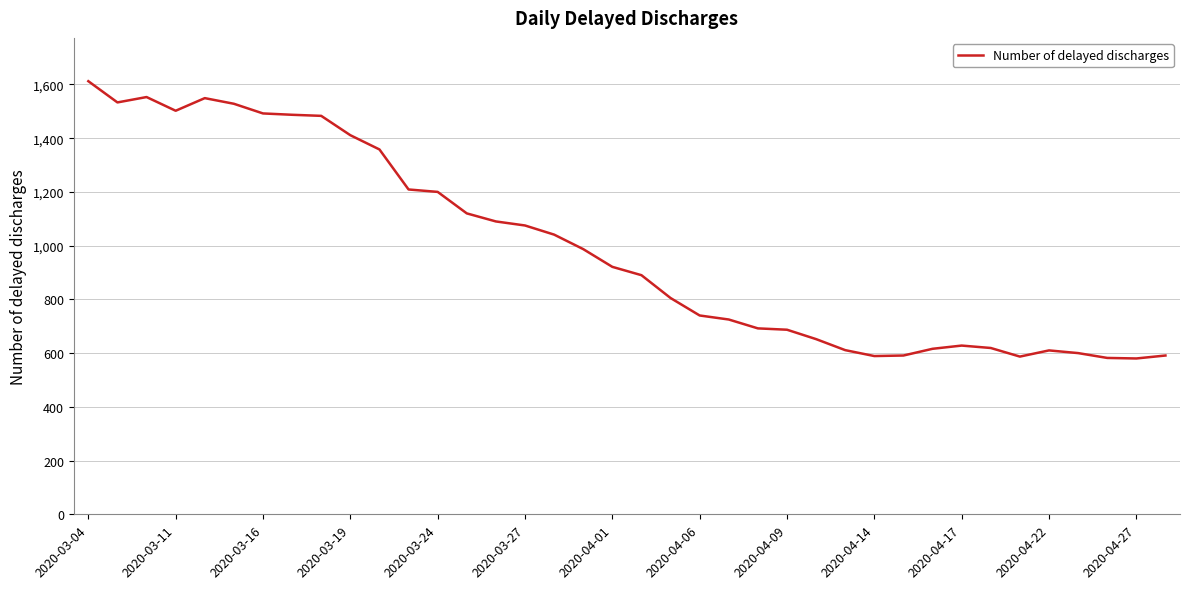

What is the maximum value shown in the chart?

1612